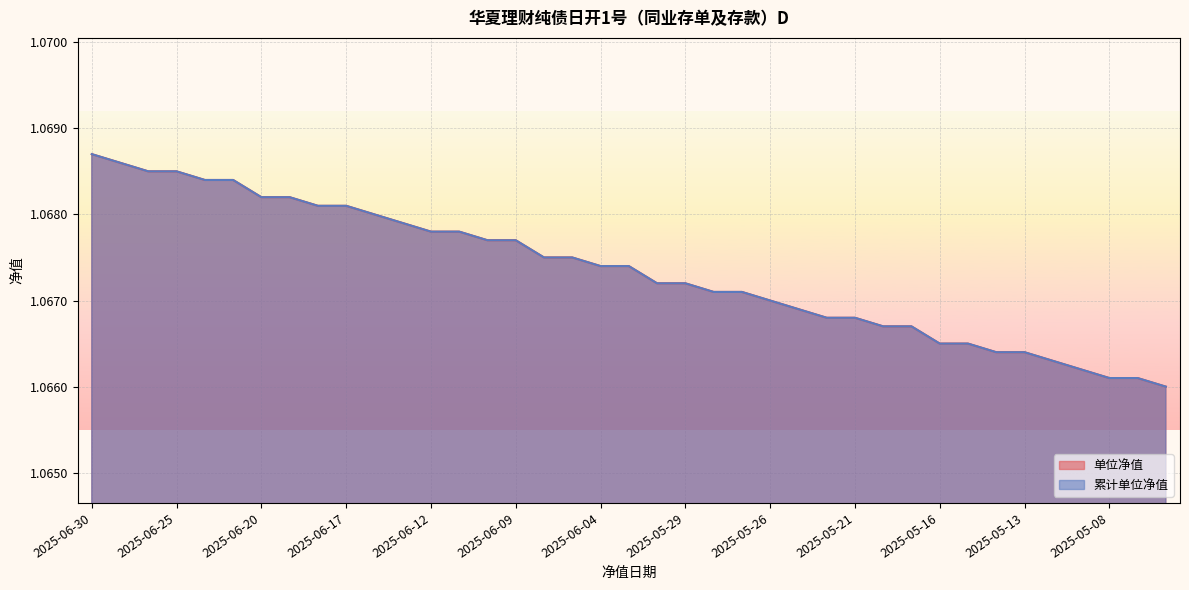

Which series has the largest total across all categories?

单位净值